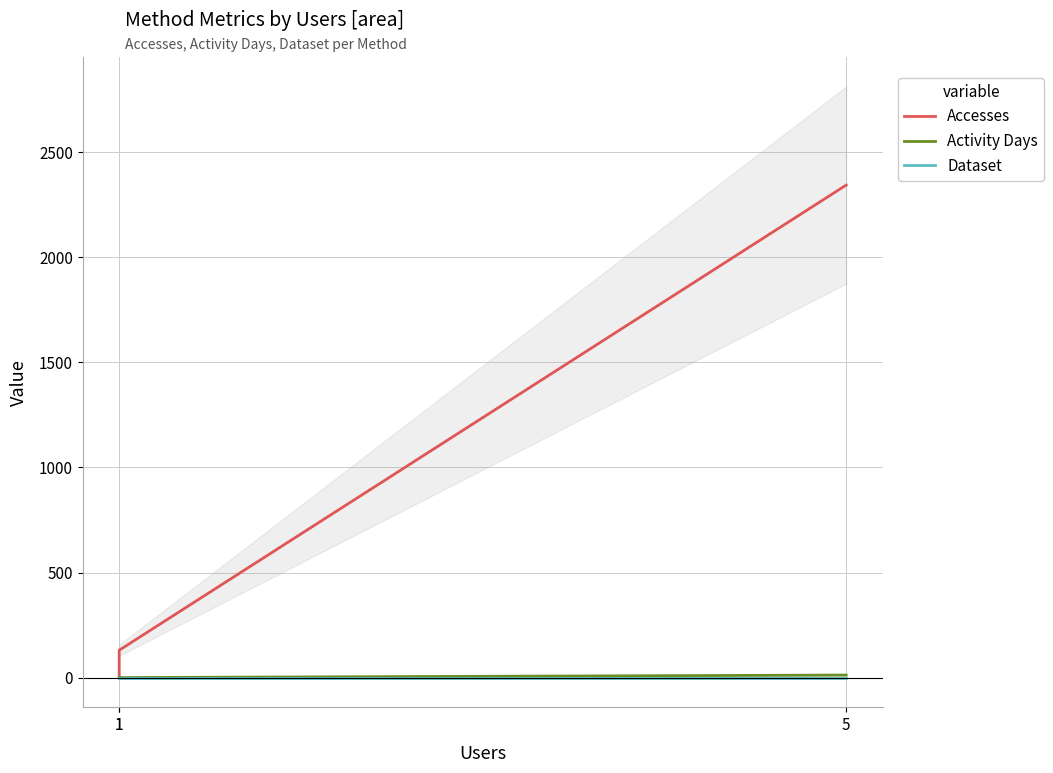

What are all the series names shown in the legend?

Accesses, Activity Days, Dataset